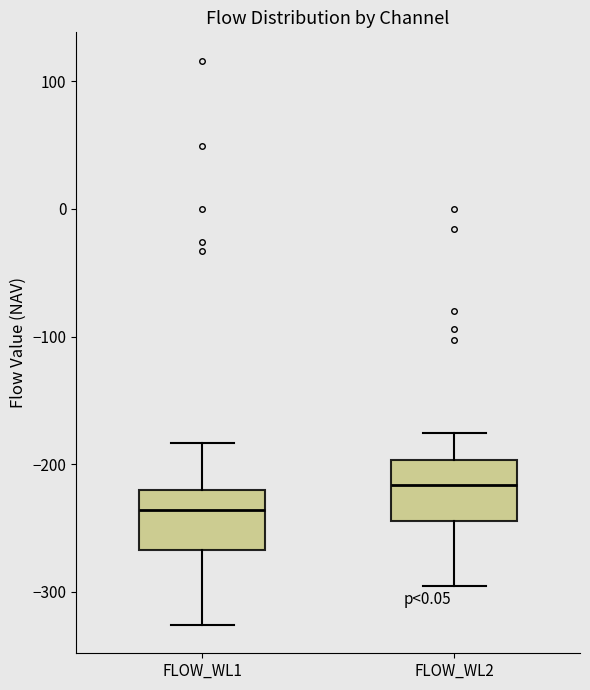

Reading left to right, transcribe this box plot: for each box, give where its median line is, the range the box spans, and where its two whiskers end, as read against the y-axis. The values are not printed on the chart, so give them approximately, as read against the axis.

FLOW_WL1: median -240, box -270 to -220, whiskers -330 to -180
FLOW_WL2: median -220, box -240 to -200, whiskers -300 to -180